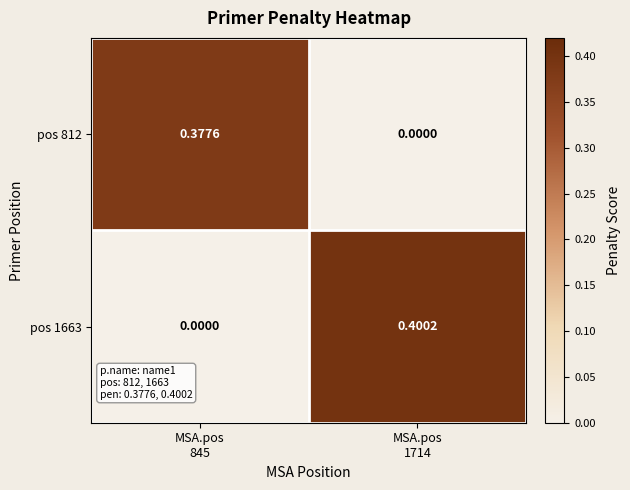

At how many categories does at least one series exceed 0?

2